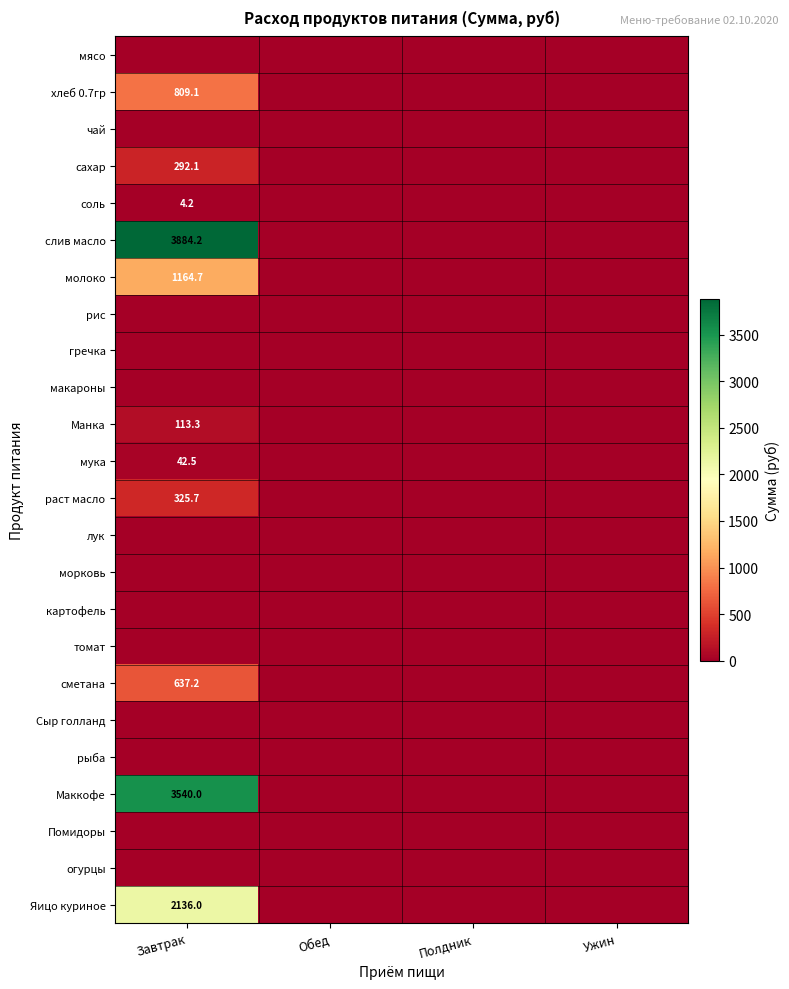

The value of соль at Завтрак is 4.2. True or false?

True